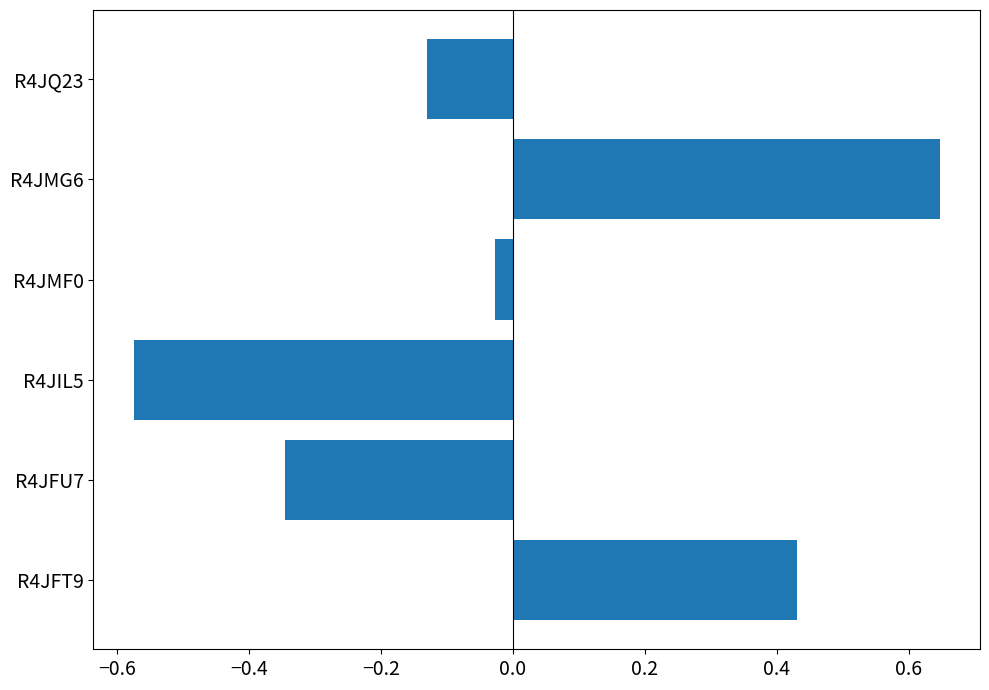

What is the sum of the values at R4JMG6 and R4JQ23?

0.5